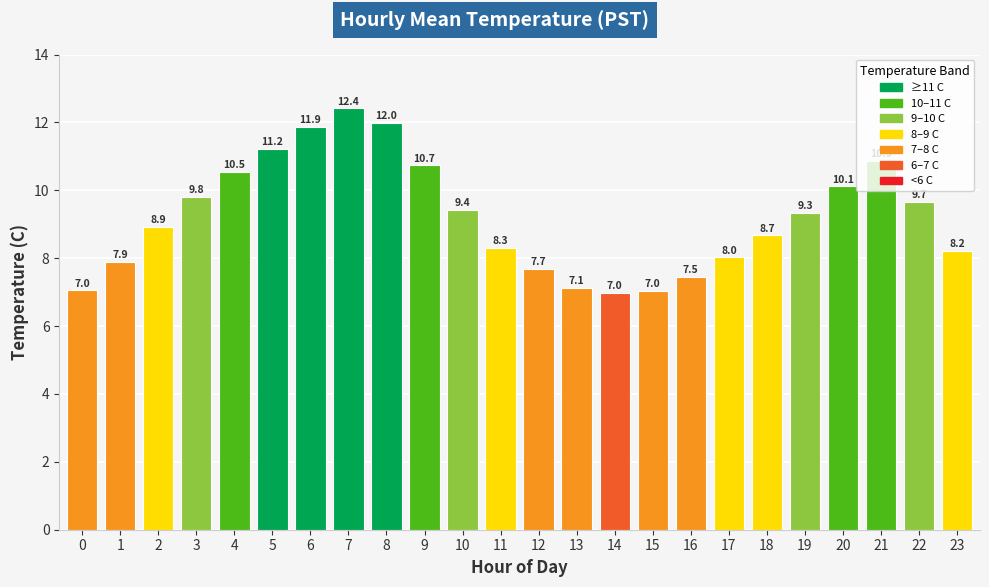

Approximately how many times larger is the value at 0 compared to 10?

0.7